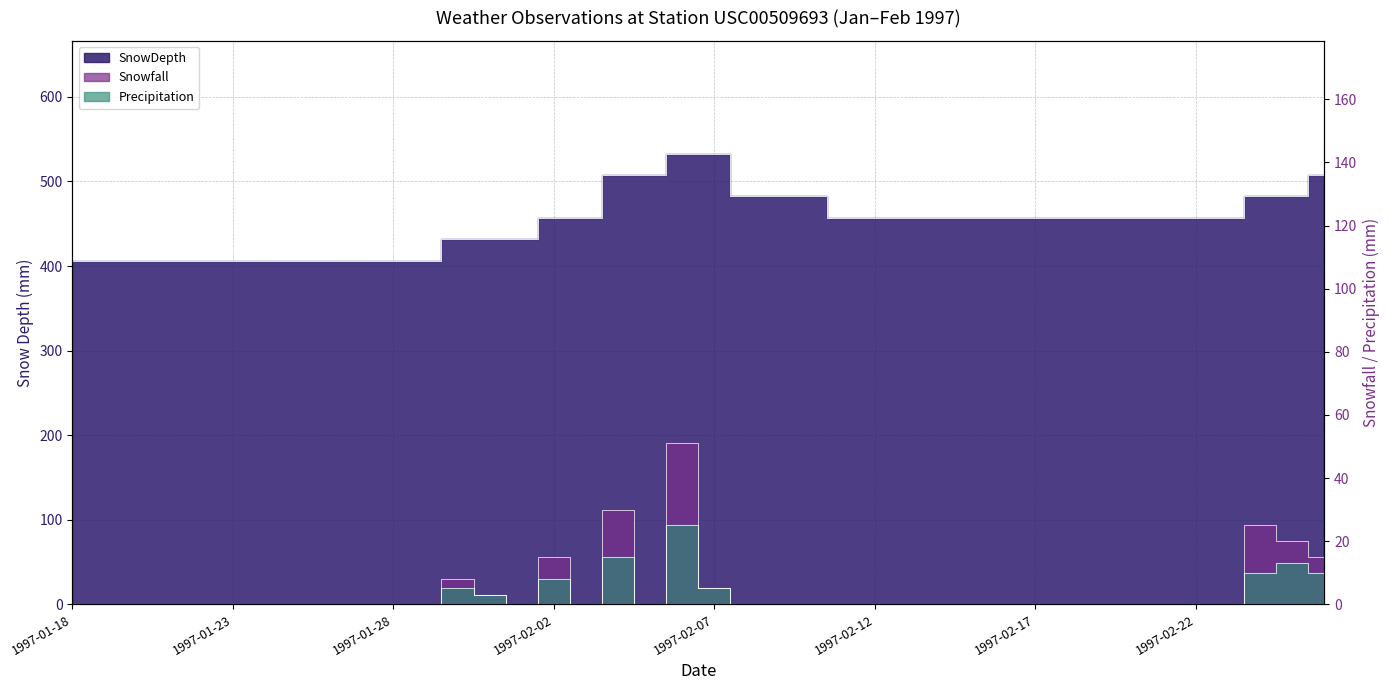

At which category does Snowfall reach its first local valley?

1997-02-01